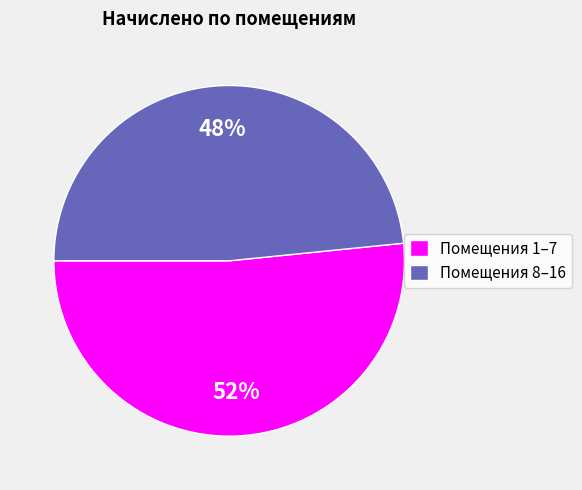

Approximately how many times larger is the value at Помещения 8–16 compared to Помещения 1–7?

0.9